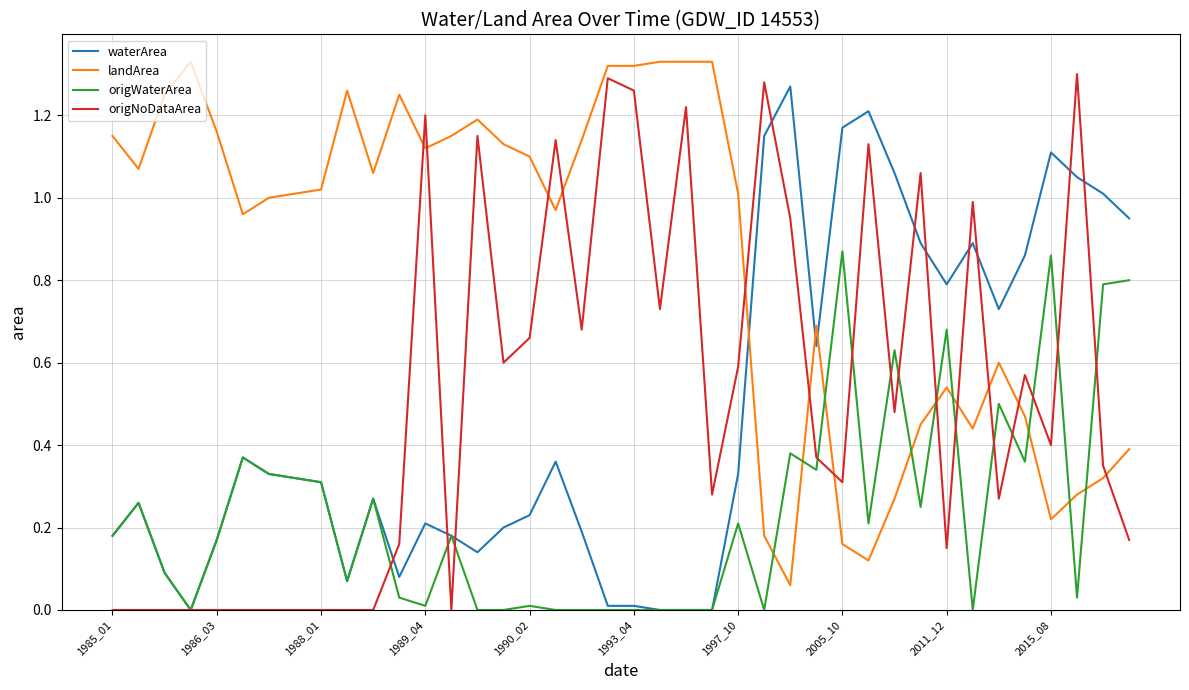

Which series has the largest total across all categories?

landArea